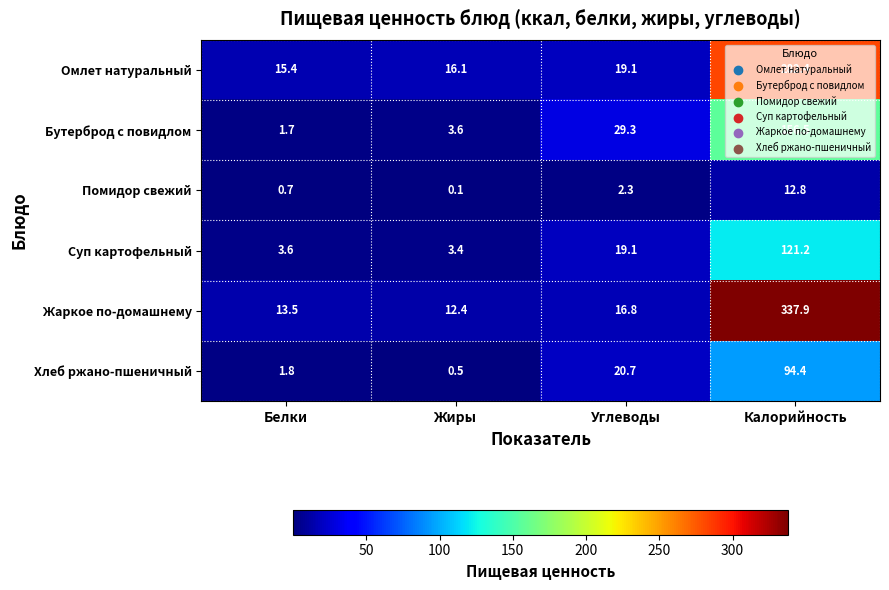

Which series changed the most between Углеводы and Калорийность?

Жаркое по-домашнему